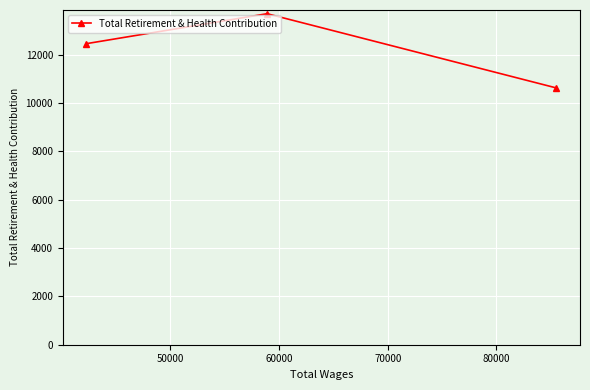

What is the average value?

12251